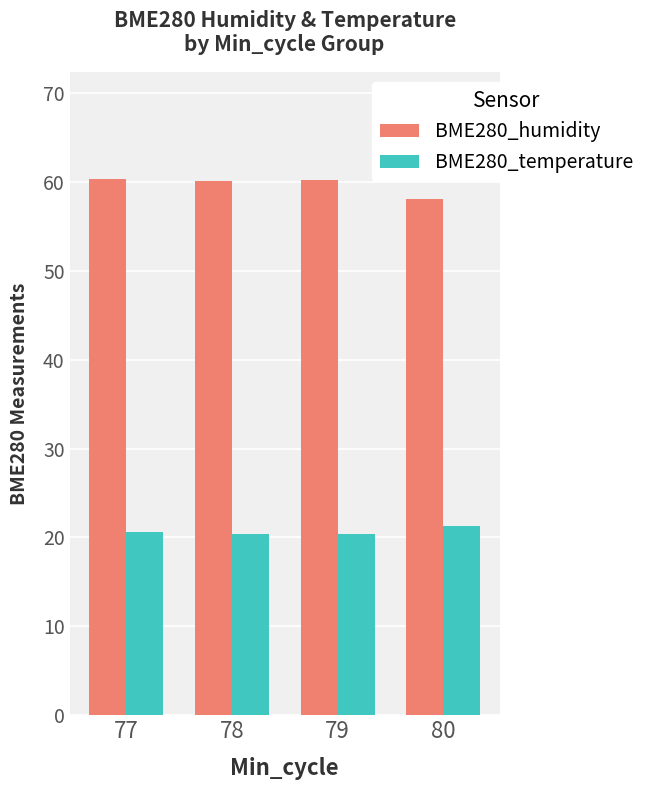

What is the sum of the BME280_humidity values at 78 and 80?

118.2